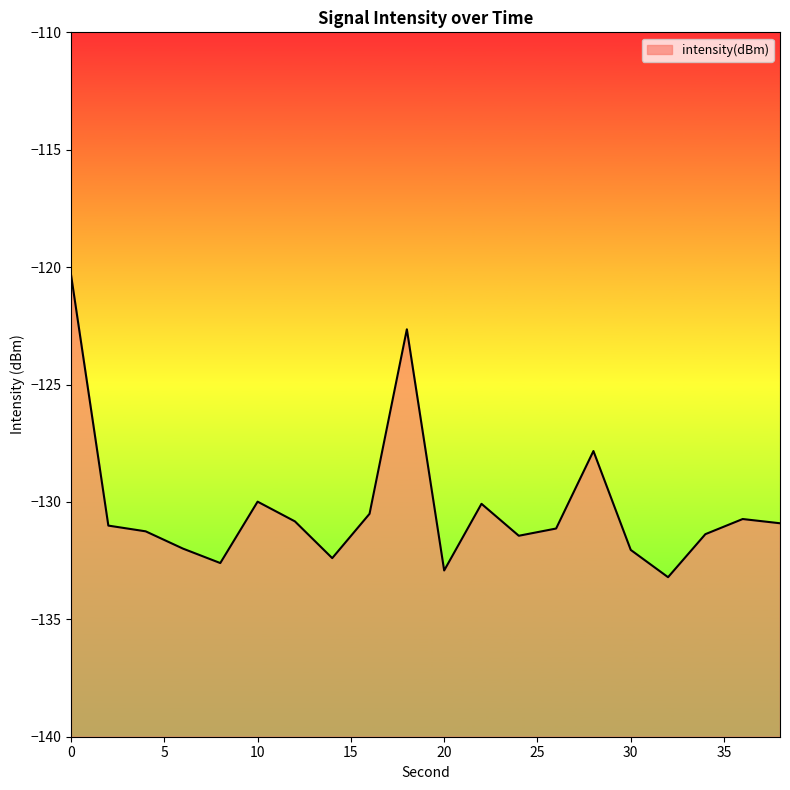

What is the approximate value at 8?

-132.6